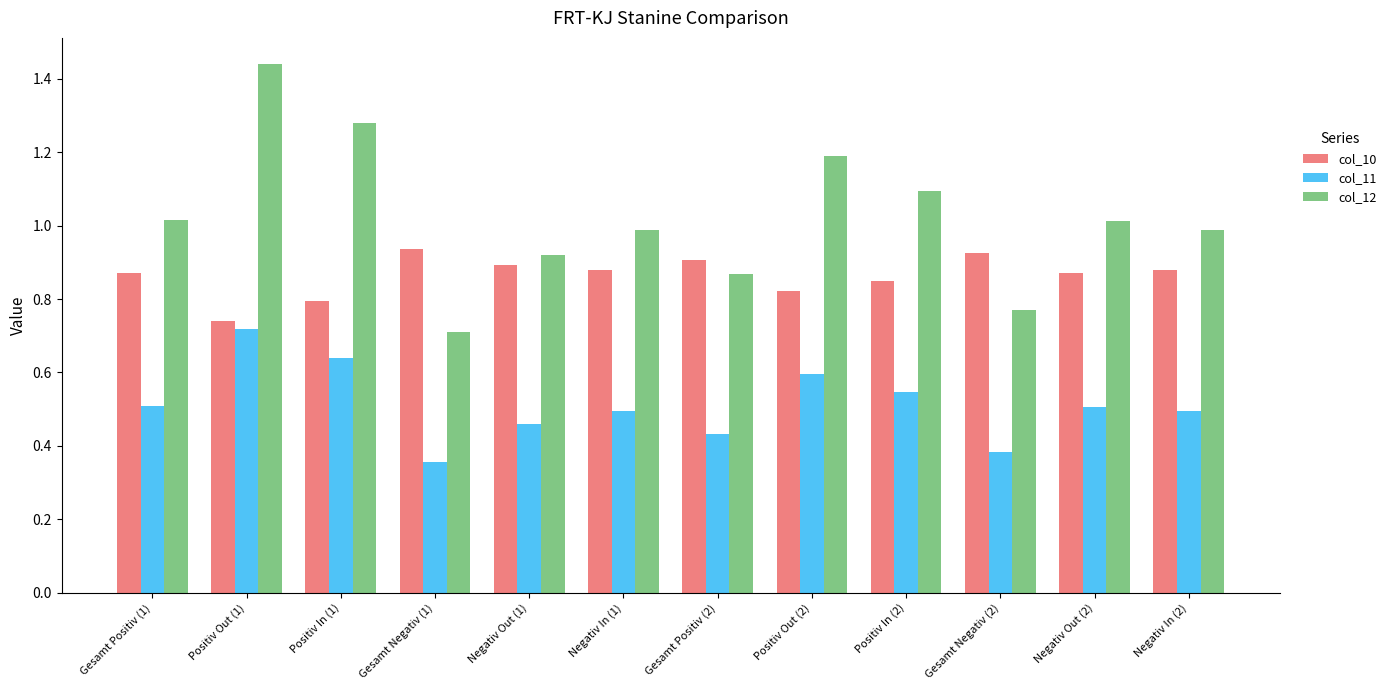

How many bars are there in each group?

3